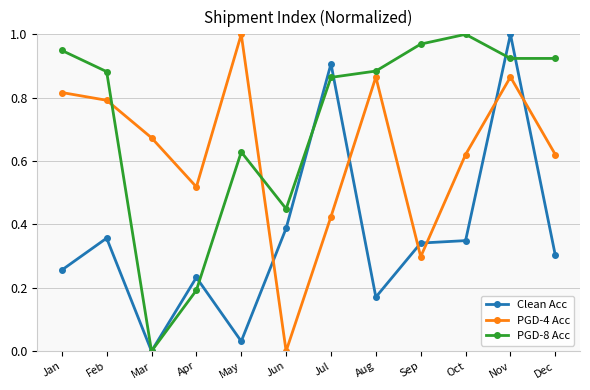

At Apr, list the series in order from smallest to largest.

PGD-8 Acc, Clean Acc, PGD-4 Acc